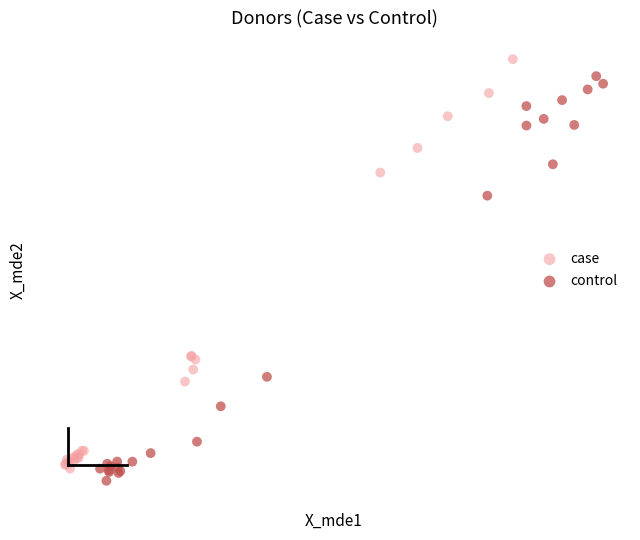

What are all the series names shown in the legend?

case, control